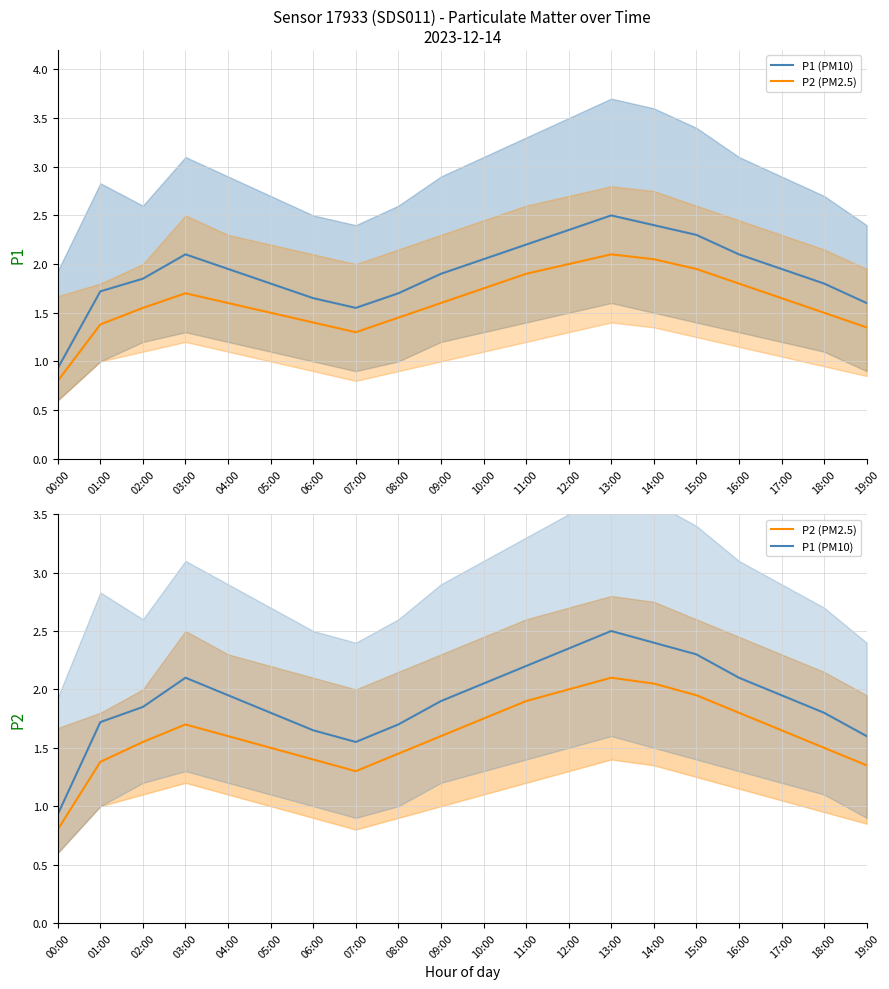

Which category has the lowest value in the P1 (PM10) series?

00:00